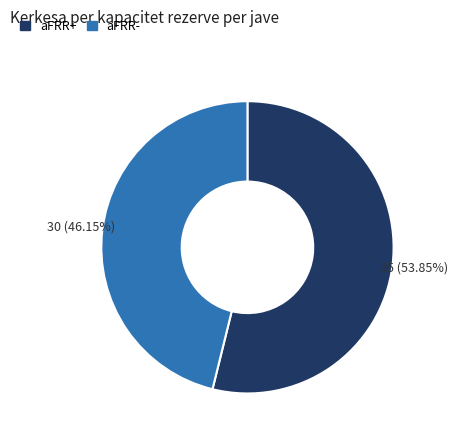

To the nearest percent, what is the average slice percentage?

50%